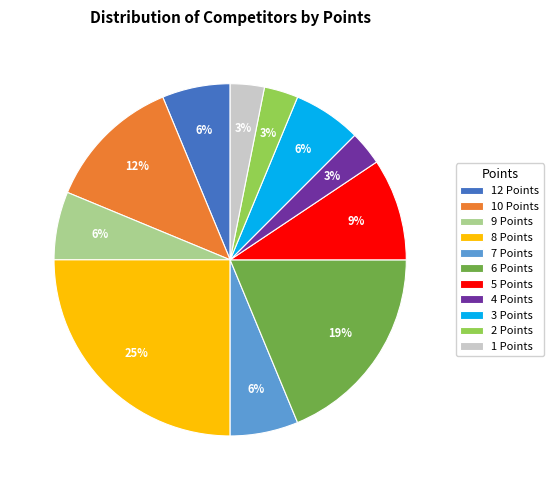

The 8 Points slice represents 30% of the pie. True or false?

False